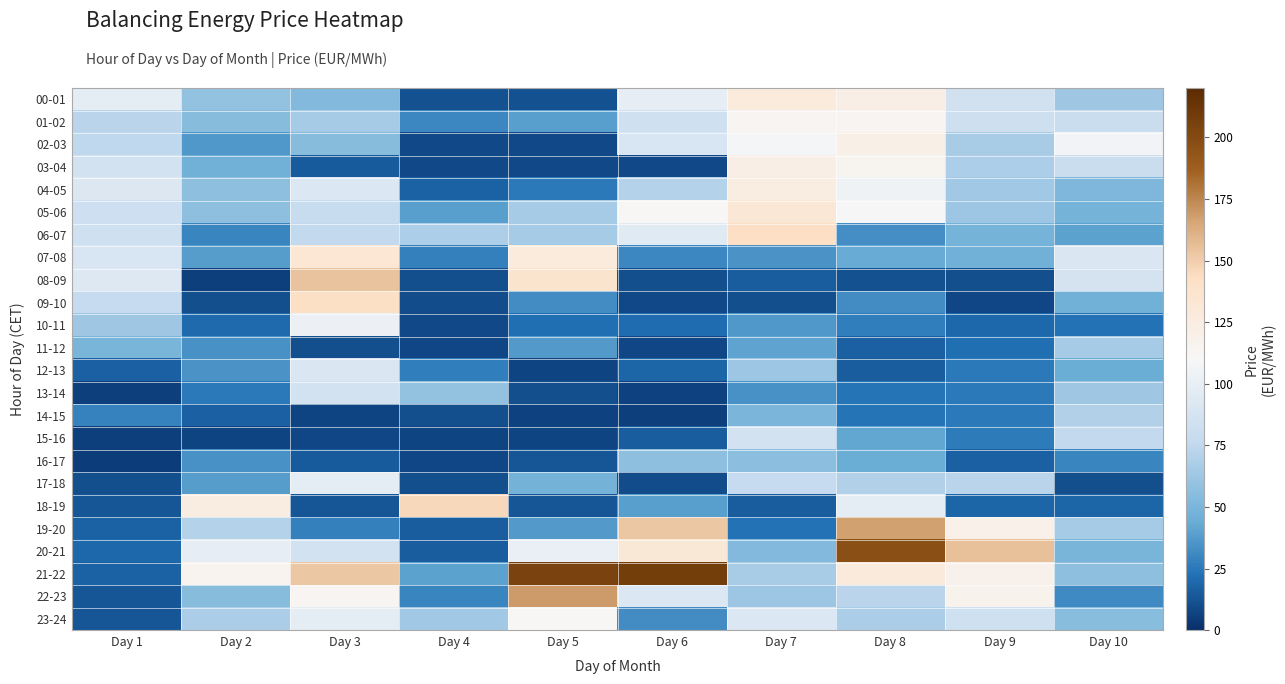

What is the greatest value displayed?

207.1